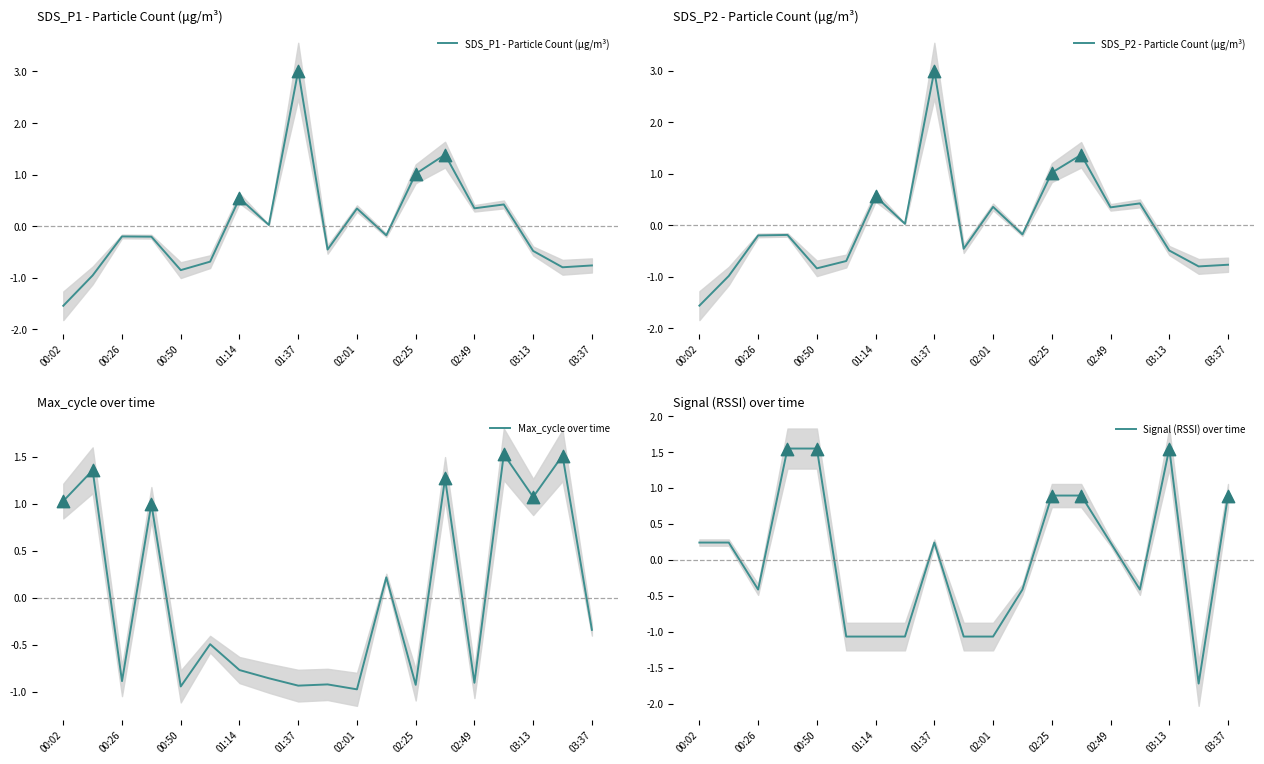

The SDS_P1 - Particle Count (μg/m³) series shows 0.3 at 02:49. True or false?

True